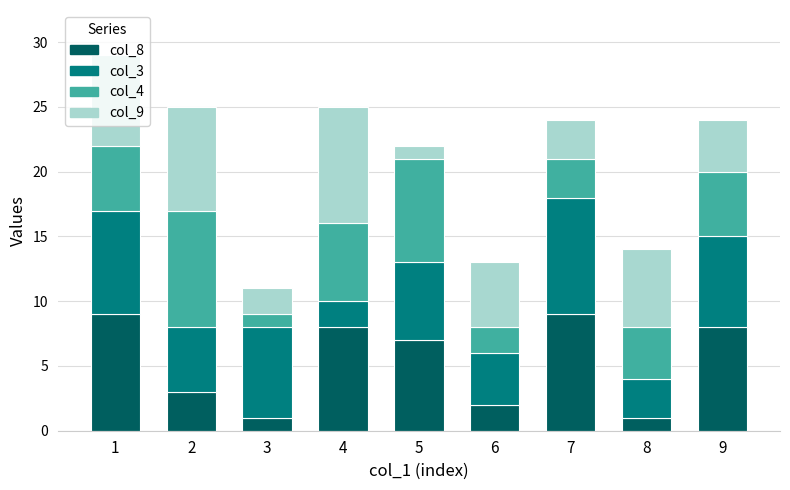

Count the col_4 values in the range 3 to 6.

5